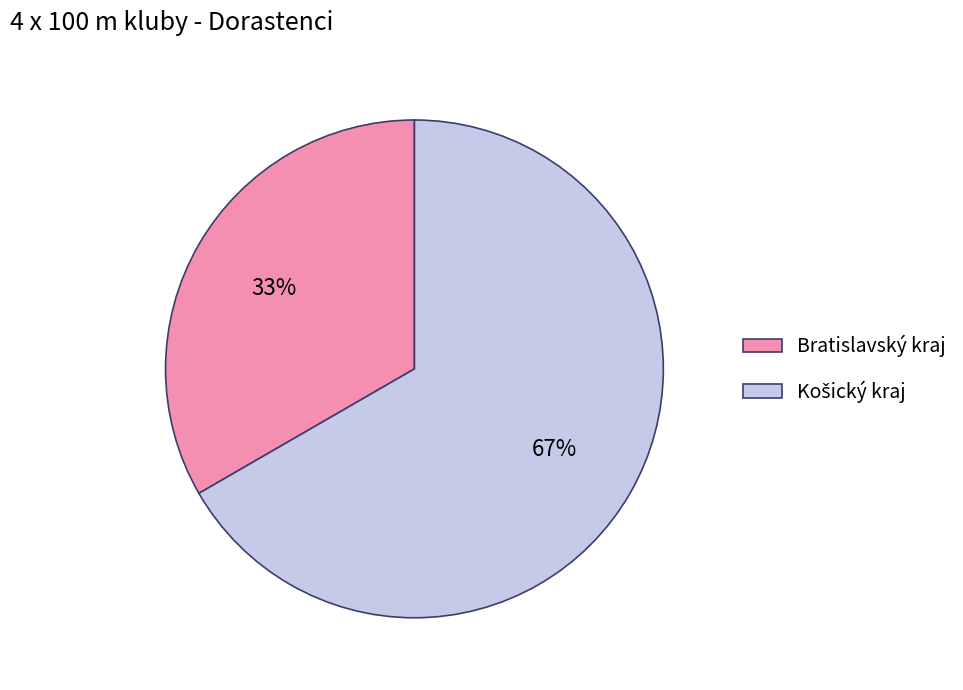

To the nearest percent, what is the average slice percentage?

50%